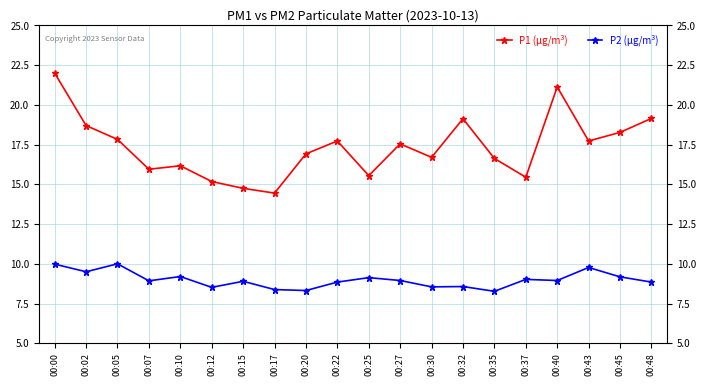

Rank the series at 00:27 from highest to lowest value.

P1 (µg/m³), P2 (µg/m³)